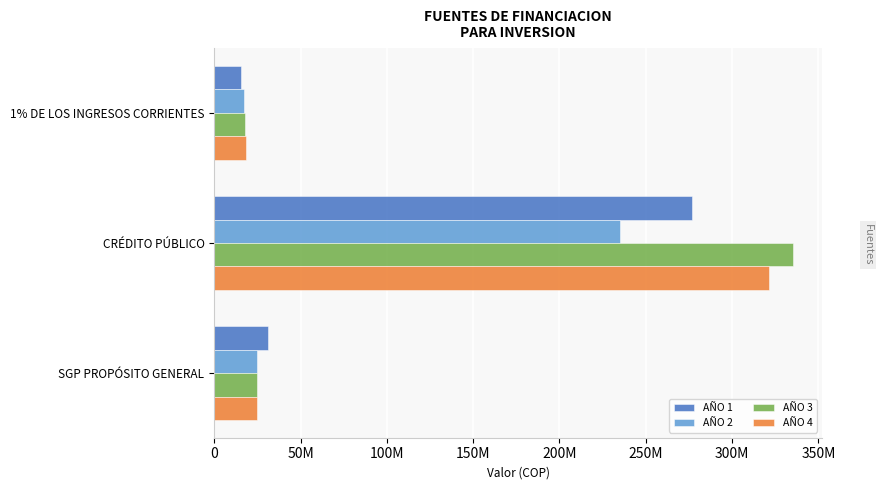

What position from the left is 1% DE LOS INGRESOS CORRIENTES?

1